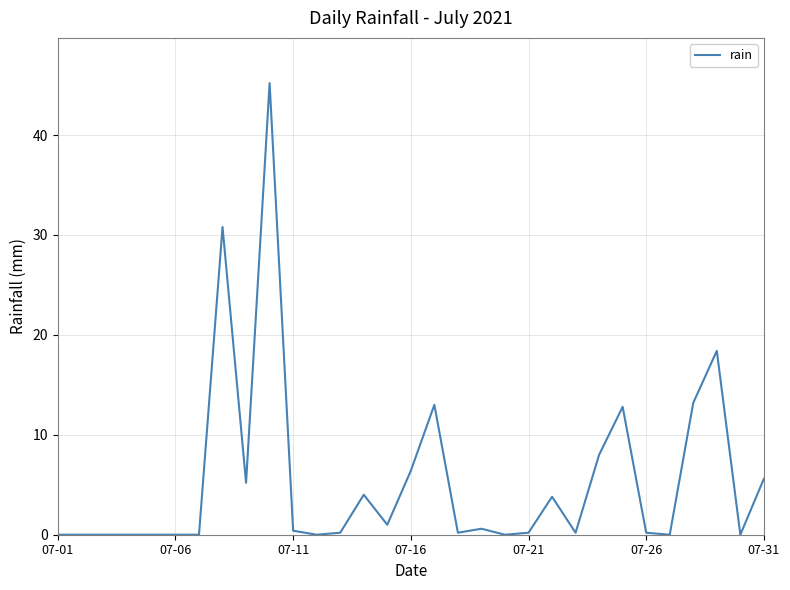

What is the maximum value shown in the chart?

45.2